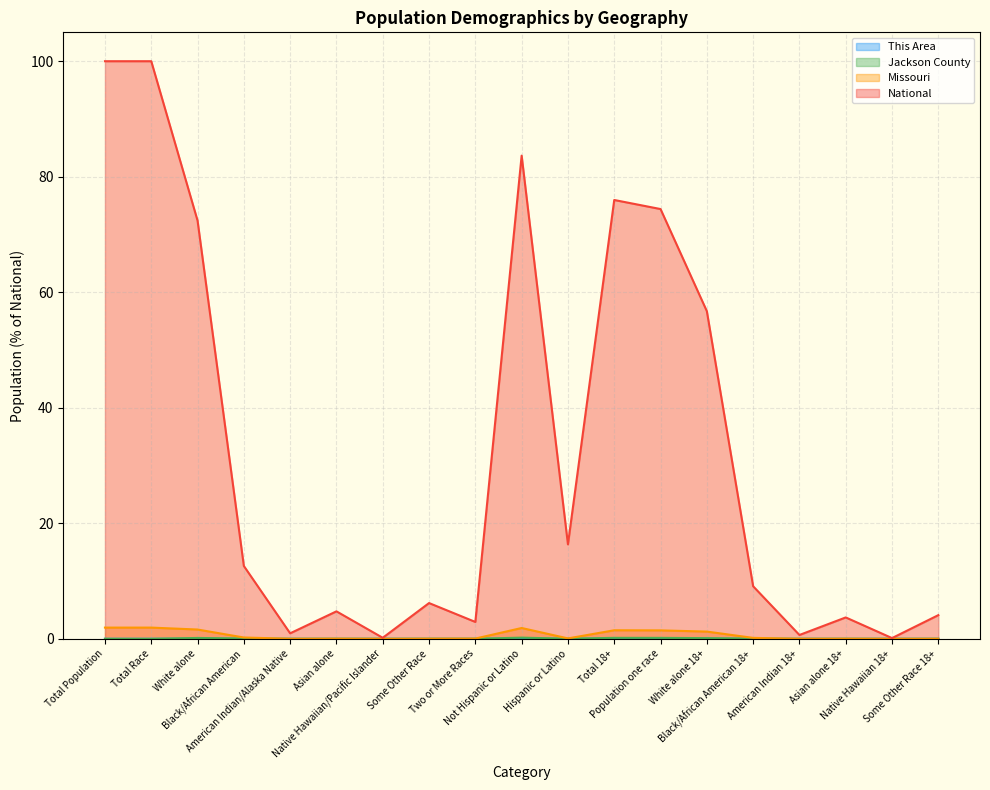

In National, how many points are lower than both neighbors (excluding endpoints)?

6